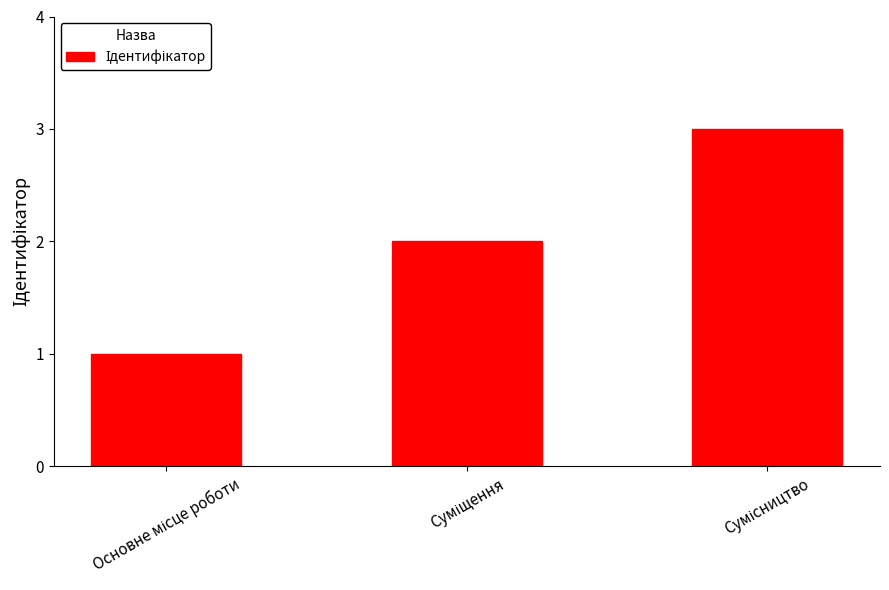

What is the sum of all values?

6